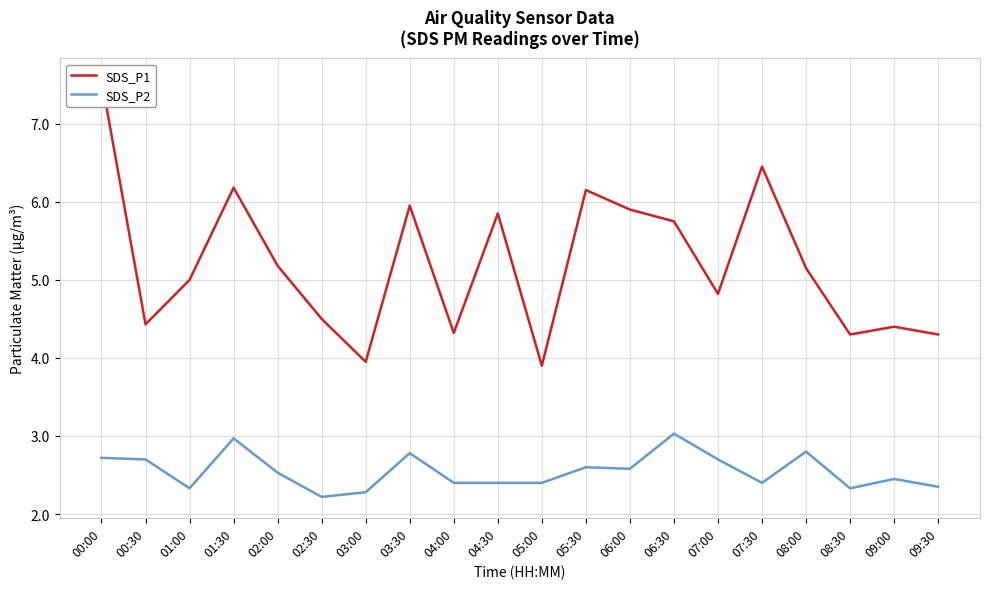

What are all the series names shown in the legend?

SDS_P1, SDS_P2